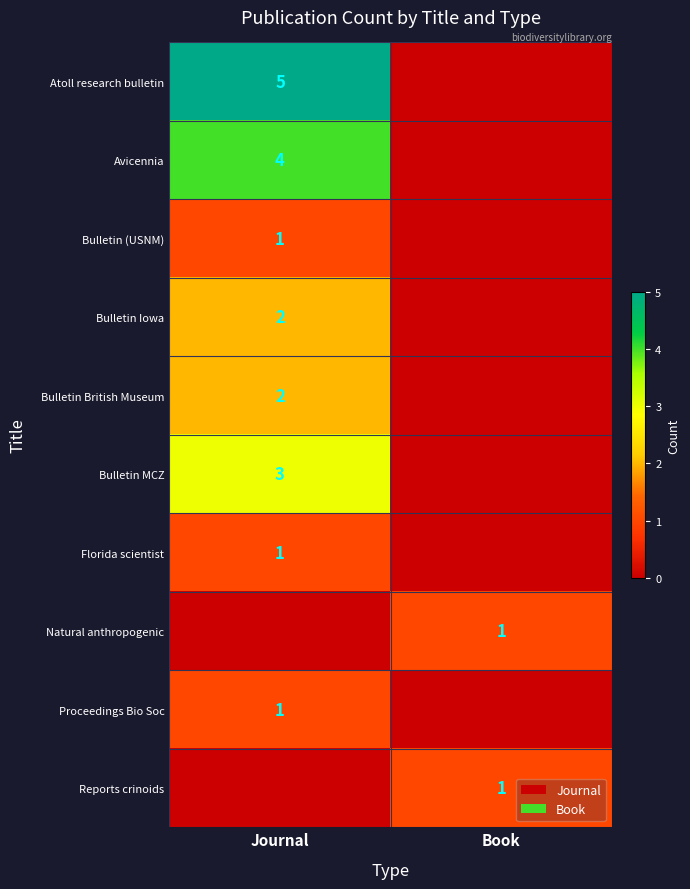

The Bulletin British Museum series shows 3 at Journal. True or false?

False